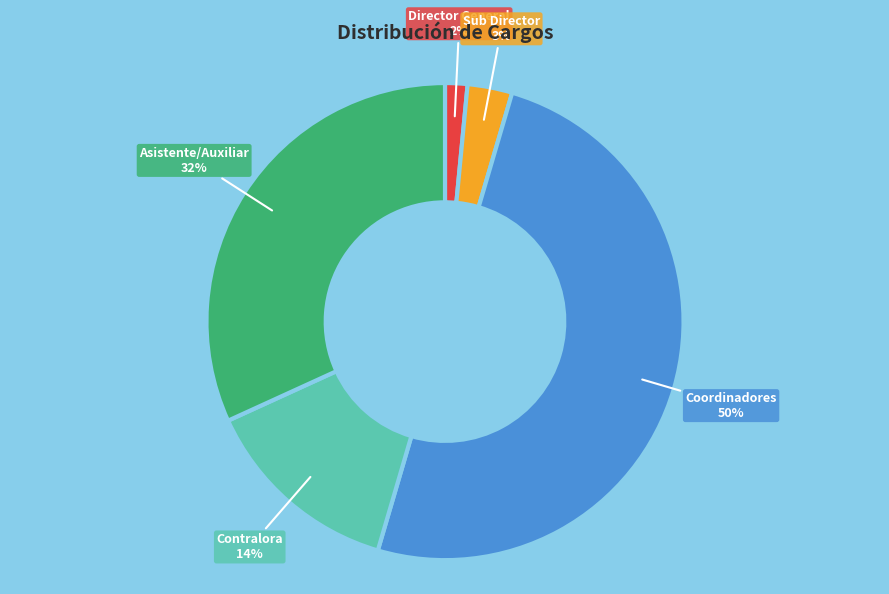

To the nearest percent, what is the difference between the largest and smallest slice percentages?

48%